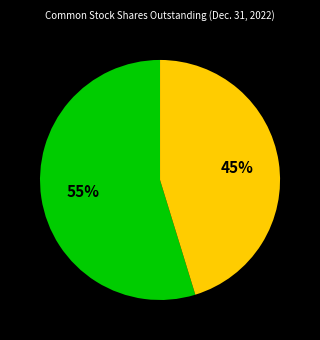

Does any single category account for the majority?

Yes